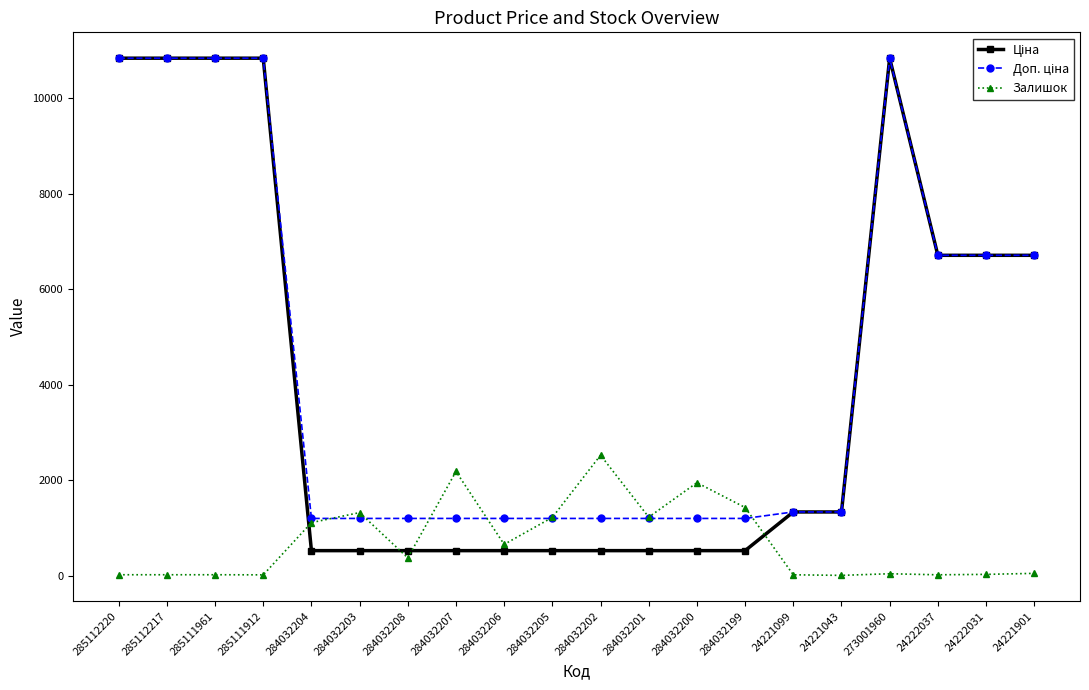

The value of Залишок at 284032200 is 2735.6. True or false?

False